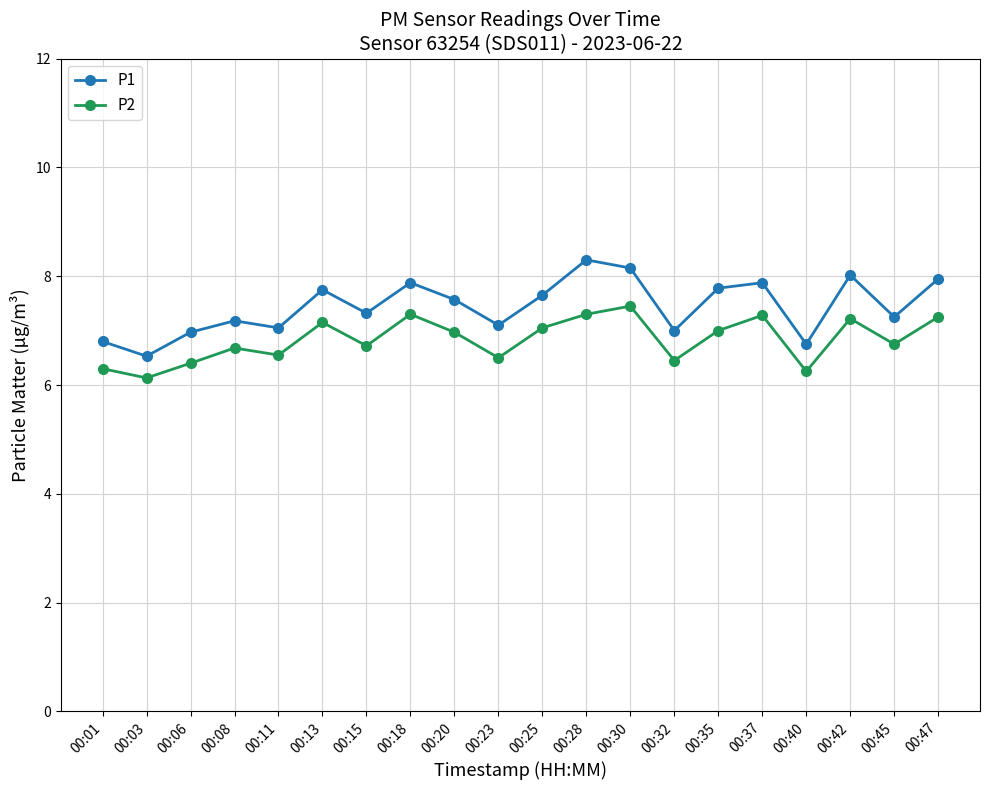

What value does the P2 series have at 00:45?

6.8